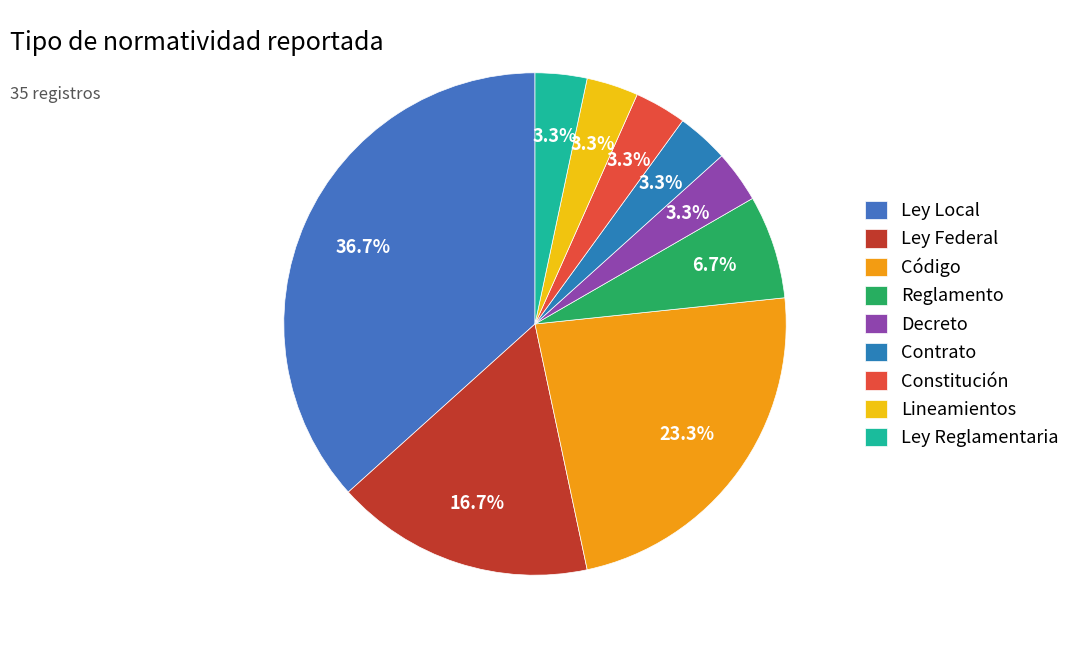

To the nearest percent, what percentage of the pie is Ley Federal?

17%